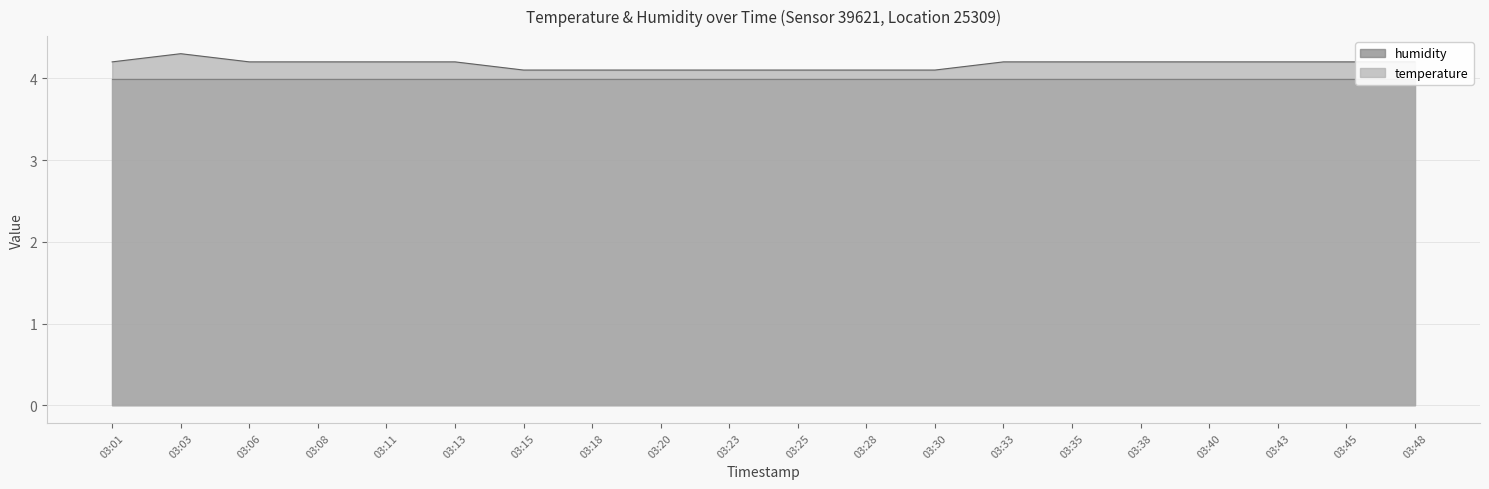

True or false: there are more than 2 points higher than both neighbors.

False